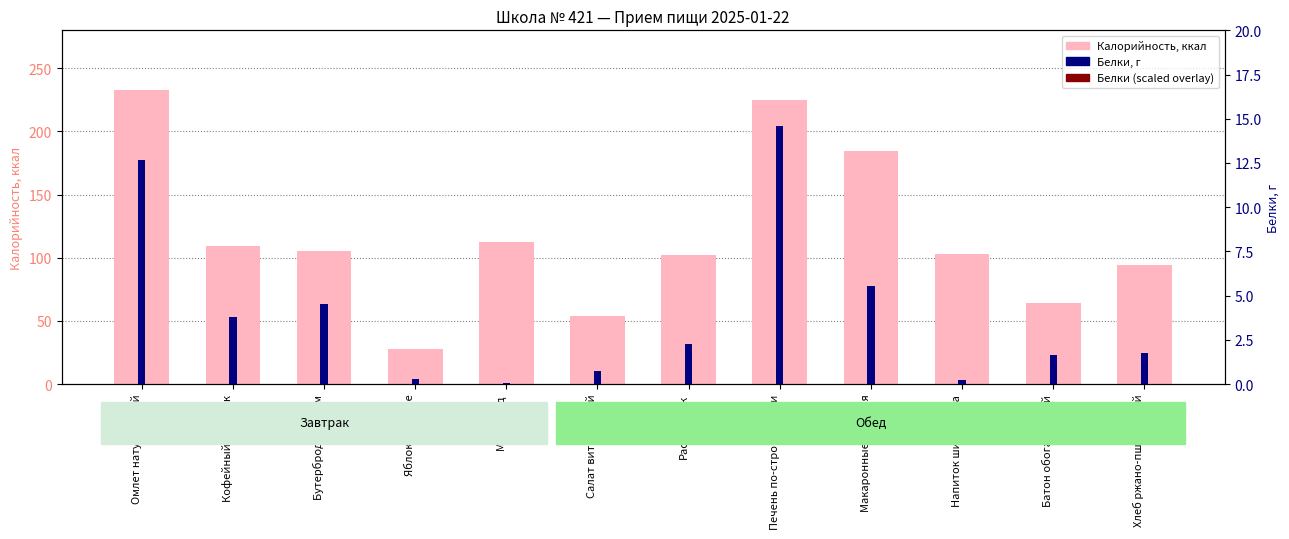

Read the Калорийность value at Хлеб ржано-пшеничный.

94.4